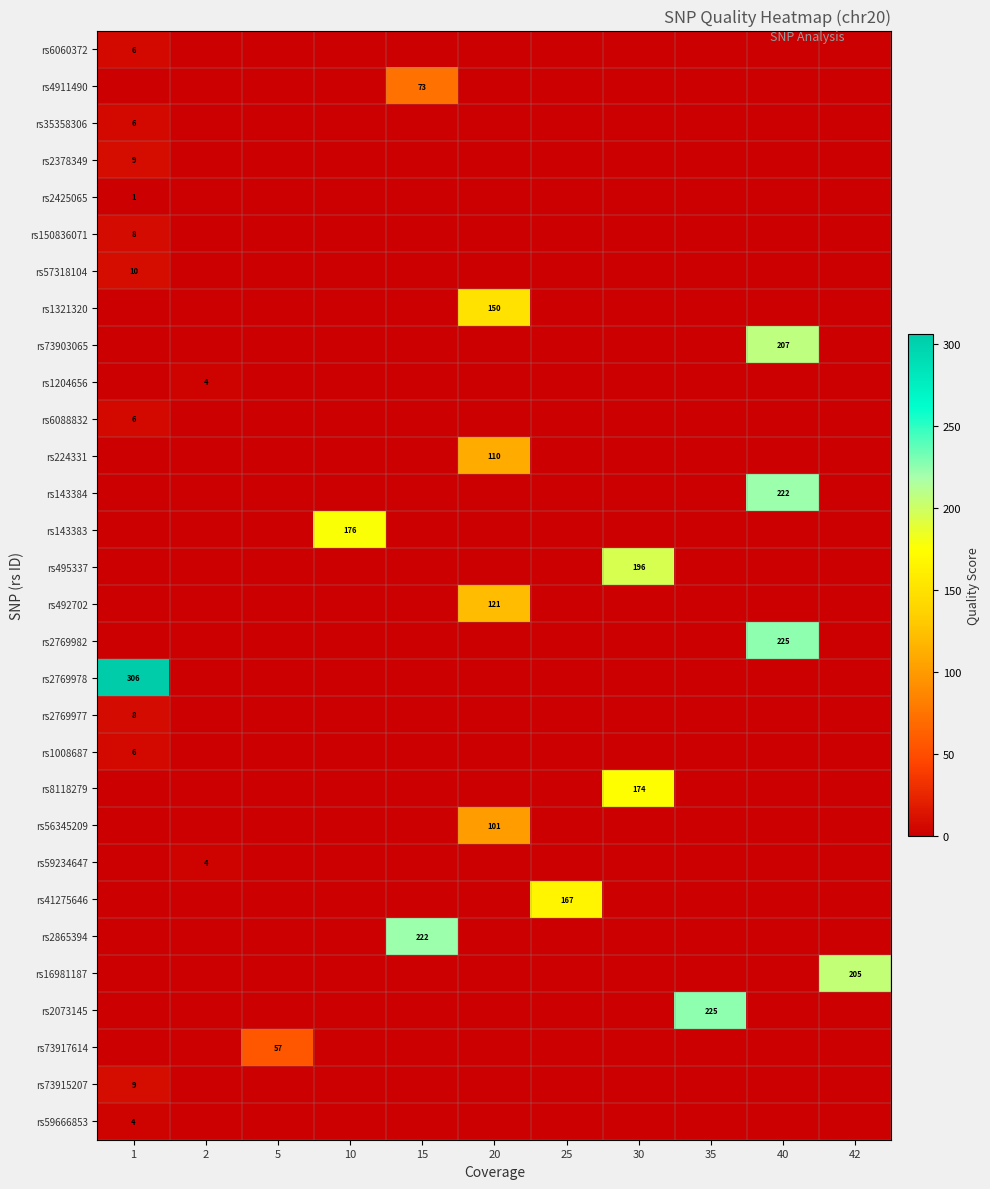

What is the difference between the highest and lowest values at 15?

222.0